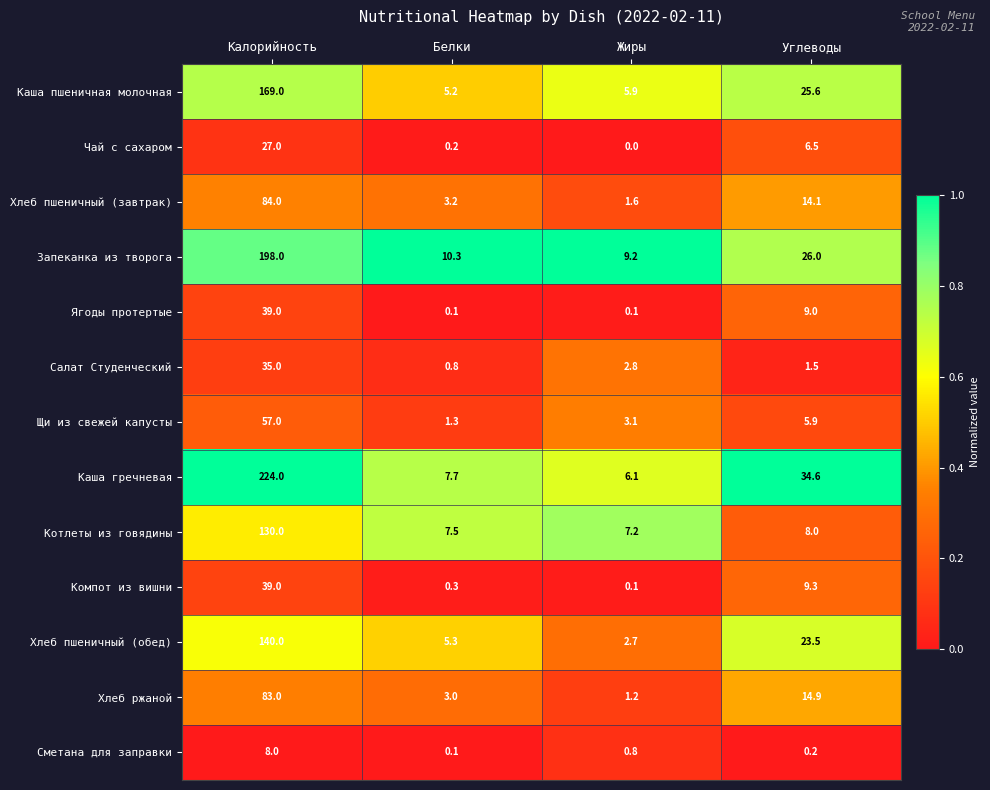

What is the sum of the Котлеты из говядины values at Углеводы and Калорийность?

138.0